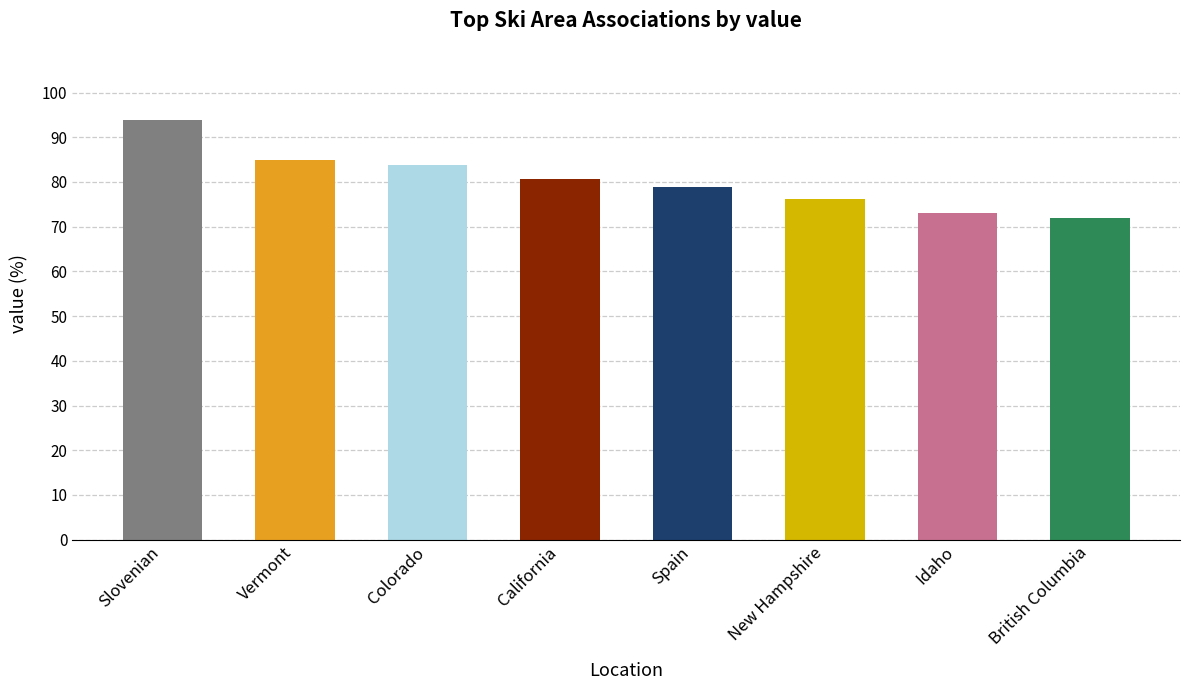

Reading right to left, list all the values displayed in this chart.

British Columbia=0.7	Idaho=0.7	New Hampshire=0.8	Spain=0.8	California=0.8	Colorado=0.8	Vermont=0.8	Slovenian=0.9